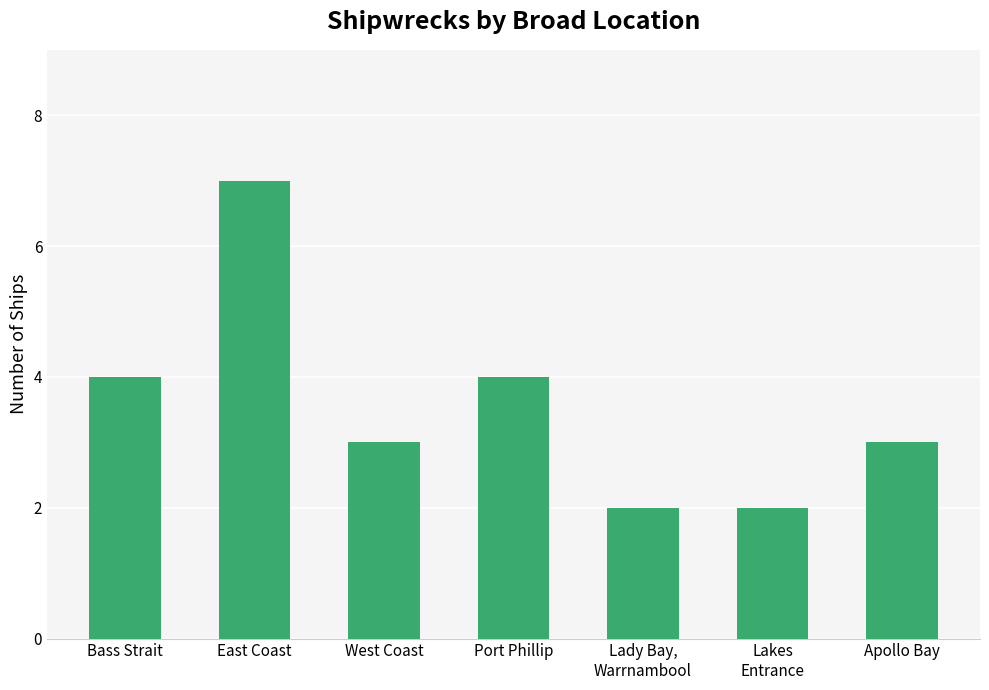

Between West Coast and Bass Strait, which is larger?

Bass Strait